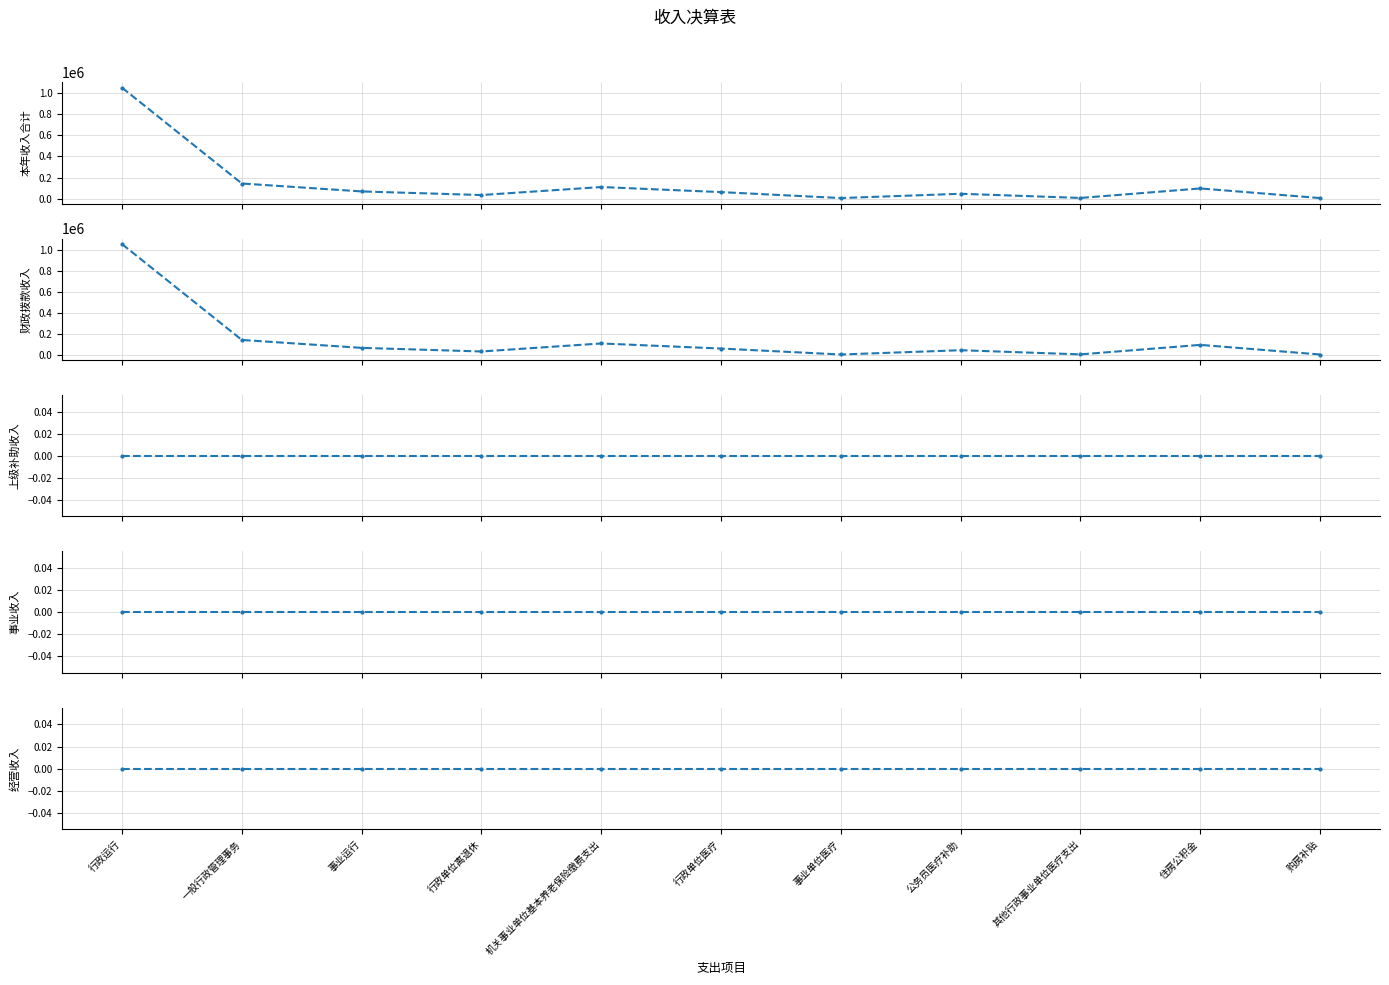

Where is 上级补助收入 nearest to the value 0?

行政运行